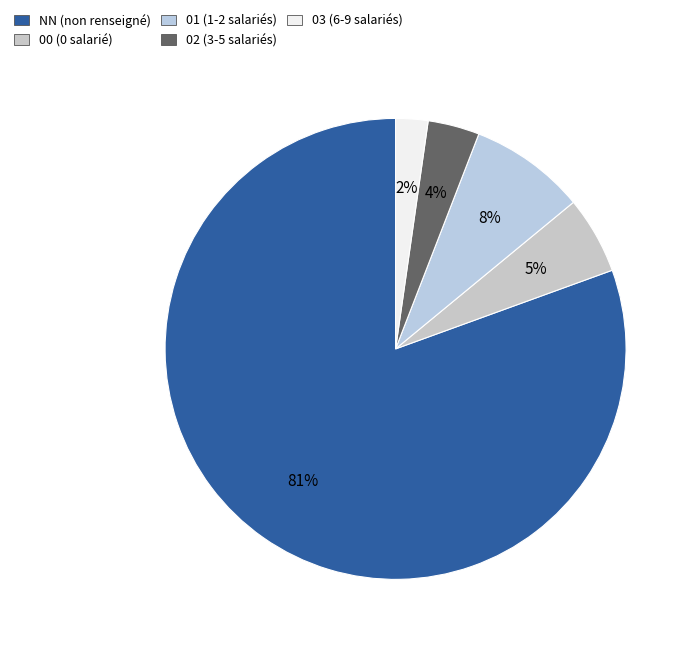

The 00 slice represents 15% of the pie. True or false?

False